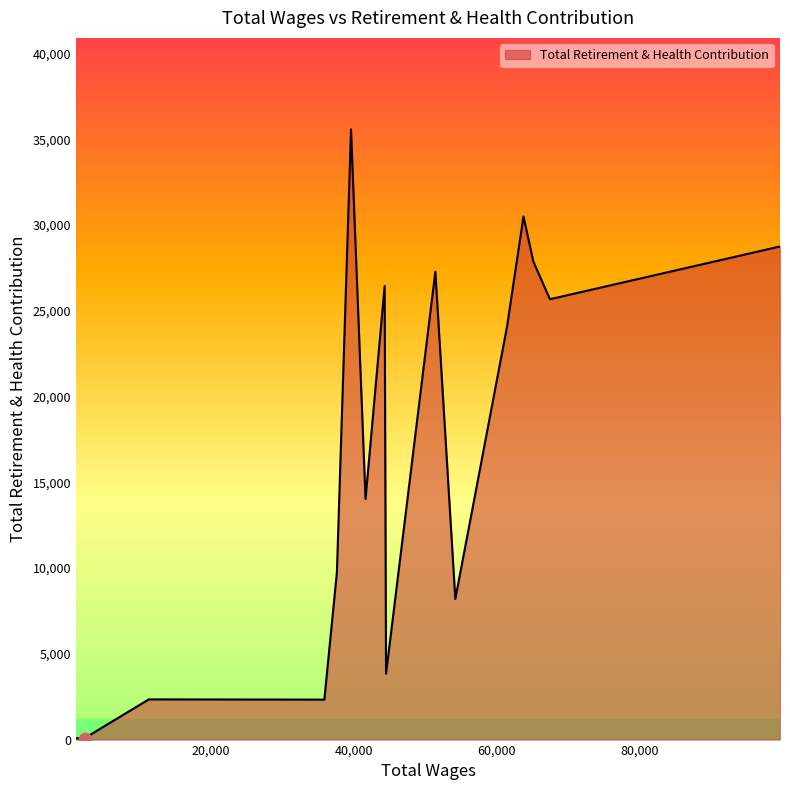

Approximately how many times larger is the value at 65098.0 compared to 41670.0?

2.0